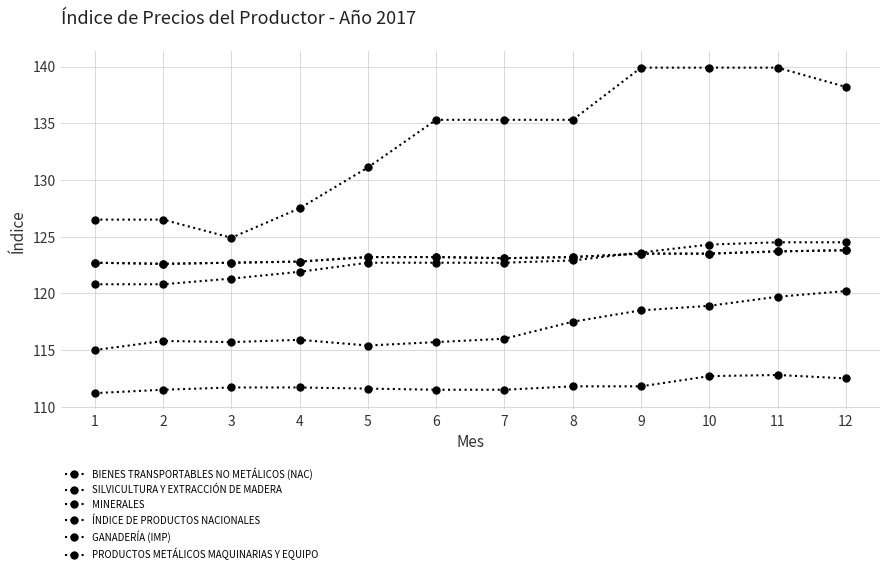

Does the chart have visible grid lines?

Yes